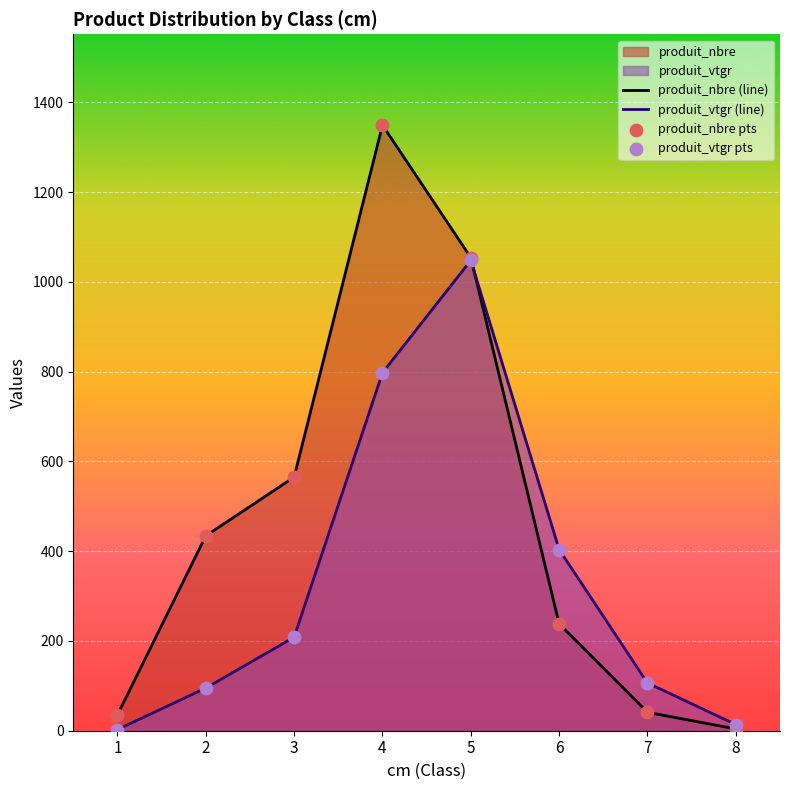

Which series contains the lowest Y value?

produit_vtgr (line)